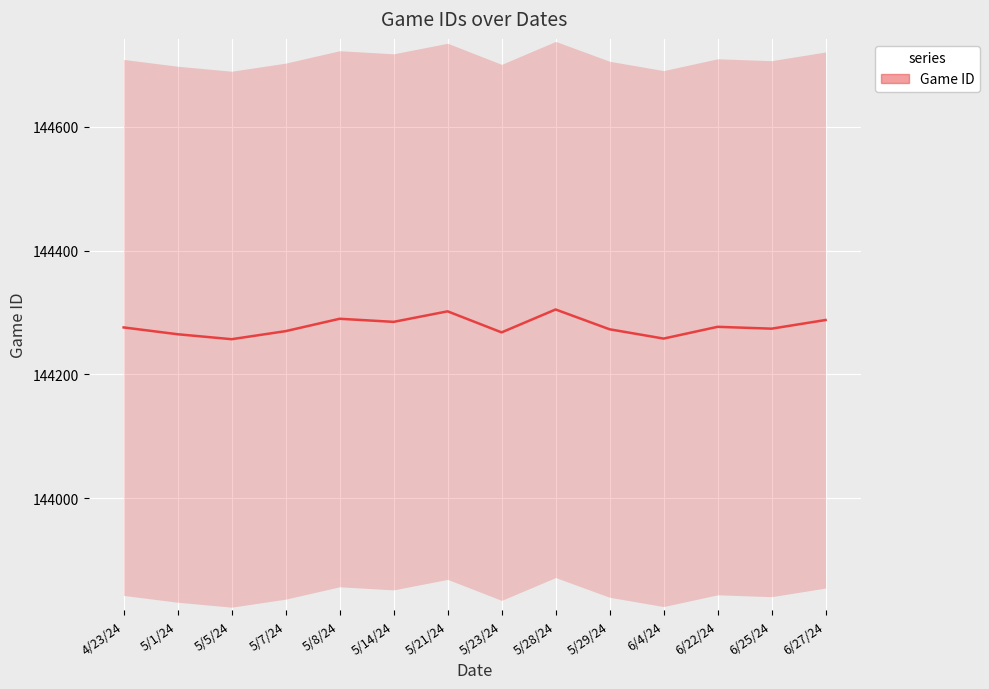

Where is the data nearest to the value 144281?

5/14/24